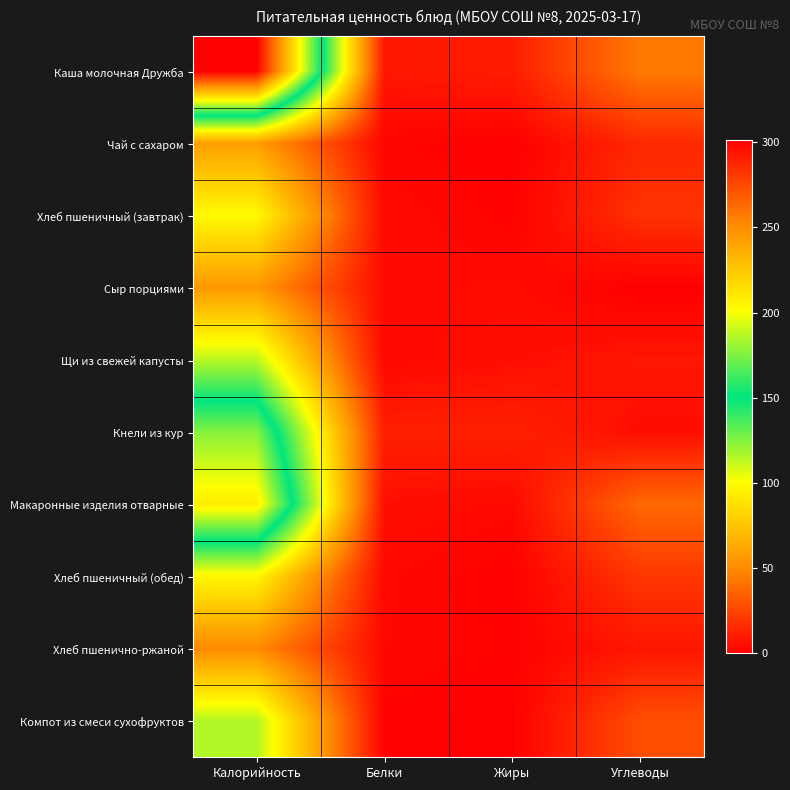

What is the total value across all series at Углеводы?

183.7